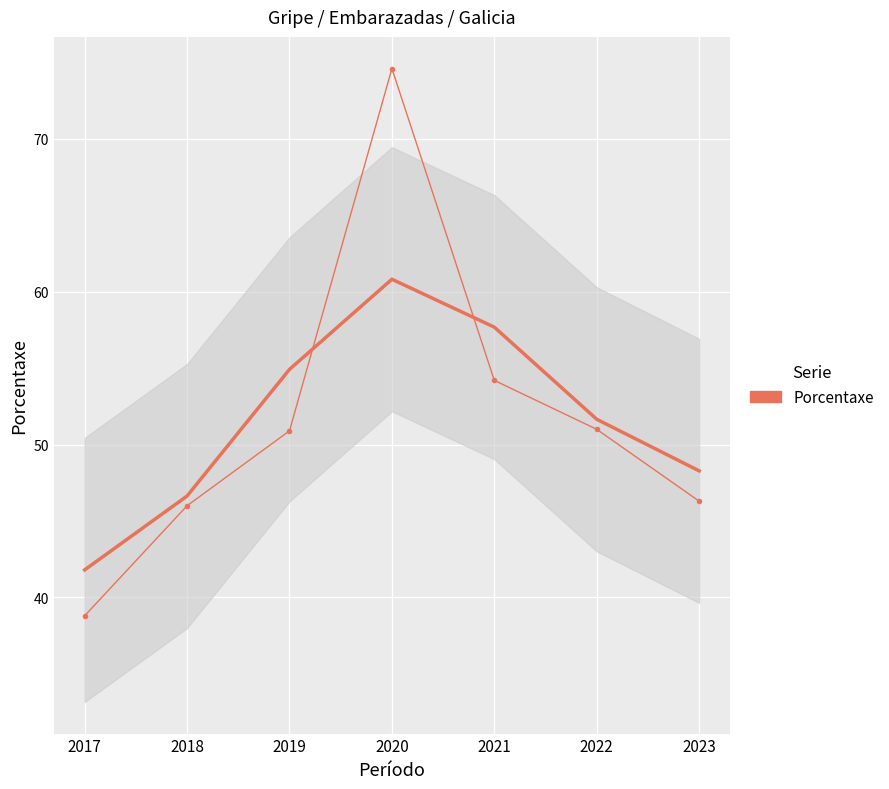

What is the sum of all values?

361.8